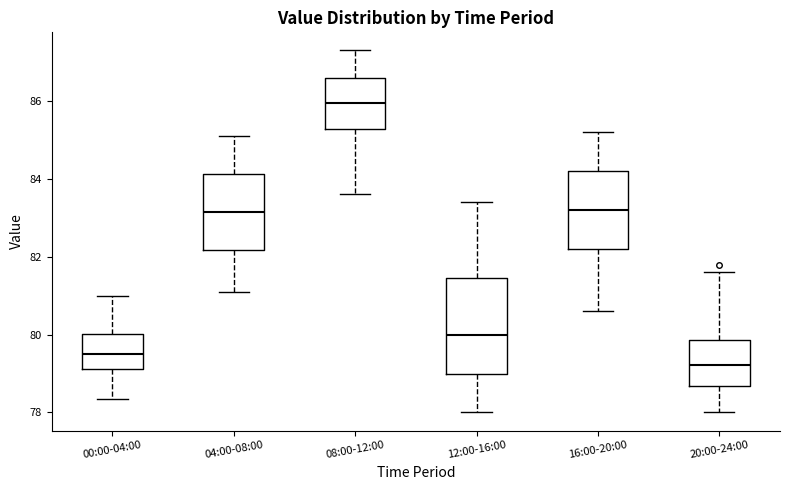

Reading left to right, read every box against the y-axis: the position of its median line, the range the box covers, and the ends of its whiskers. The values are not printed on the chart, so give them approximately, as read against the axis.

00:00-04:00: median 79.6, box 79.2 to 80.0, whiskers 78.4 to 81.0
04:00-08:00: median 83.2, box 82.2 to 84.2, whiskers 81.2 to 85.2
08:00-12:00: median 86.0, box 85.2 to 86.6, whiskers 83.6 to 87.4
12:00-16:00: median 80.0, box 79.0 to 81.4, whiskers 78.0 to 83.4
16:00-20:00: median 83.2, box 82.2 to 84.2, whiskers 80.6 to 85.2
20:00-24:00: median 79.2, box 78.6 to 79.8, whiskers 78.0 to 81.6